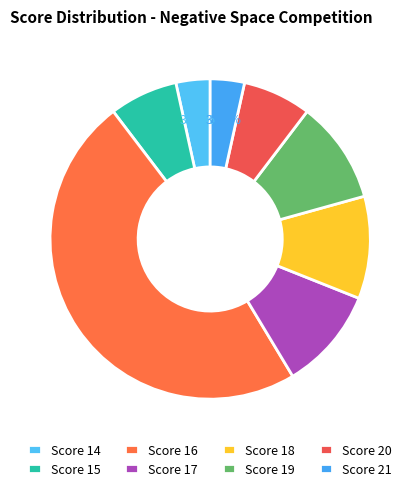

How many slices are in this pie chart?

8